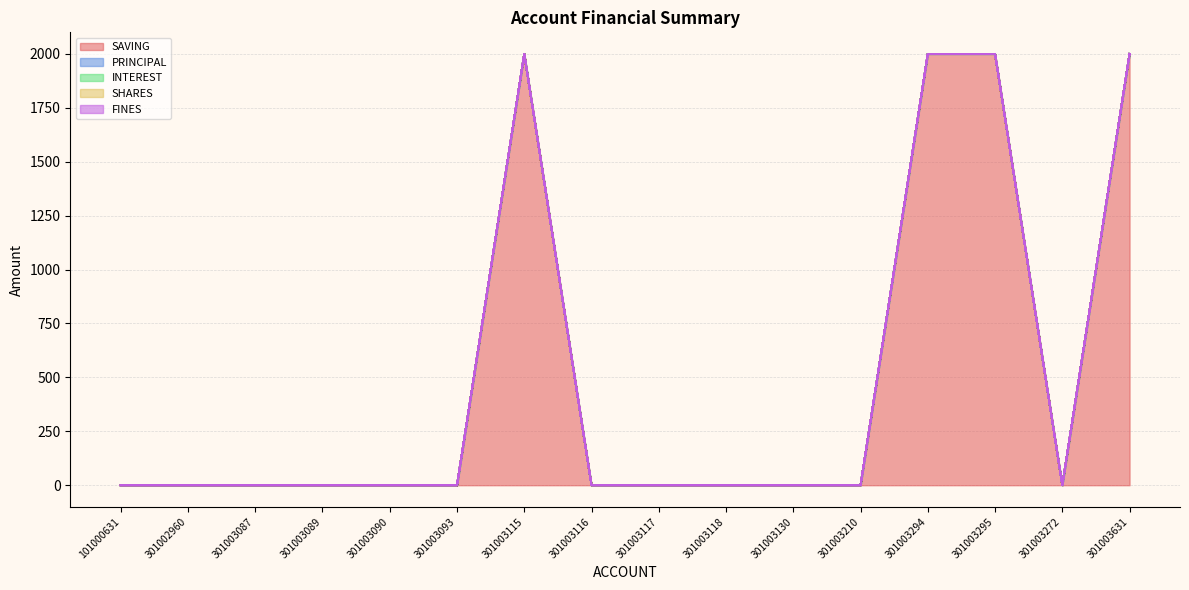

Reading left to right, extract all data points from this chart.

SAVING: 101000631=0	301002960=0	301003087=0	301003089=0	301003090=0	301003093=0	301003115=2000	301003116=0	301003117=0	301003118=0	301003130=0	301003210=0	301003294=2000	301003295=2000	301003272=0	301003631=2000
PRINCIPAL: 101000631=0	301002960=0	301003087=0	301003089=0	301003090=0	301003093=0	301003115=0	301003116=0	301003117=0	301003118=0	301003130=0	301003210=0	301003294=0	301003295=0	301003272=0	301003631=0
INTEREST: 101000631=0	301002960=0	301003087=0	301003089=0	301003090=0	301003093=0	301003115=0	301003116=0	301003117=0	301003118=0	301003130=0	301003210=0	301003294=0	301003295=0	301003272=0	301003631=0
SHARES: 101000631=0	301002960=0	301003087=0	301003089=0	301003090=0	301003093=0	301003115=0	301003116=0	301003117=0	301003118=0	301003130=0	301003210=0	301003294=0	301003295=0	301003272=0	301003631=0
FINES: 101000631=0	301002960=0	301003087=0	301003089=0	301003090=0	301003093=0	301003115=0	301003116=0	301003117=0	301003118=0	301003130=0	301003210=0	301003294=0	301003295=0	301003272=0	301003631=0